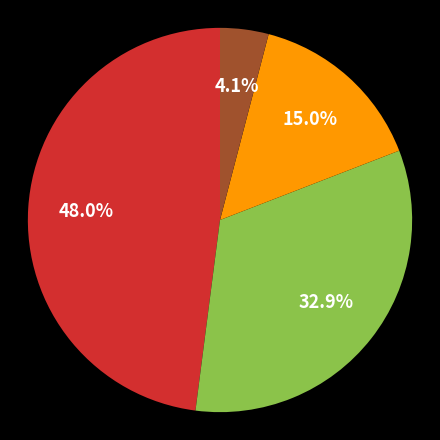

Is there any slice that represents more than half of the pie?

No